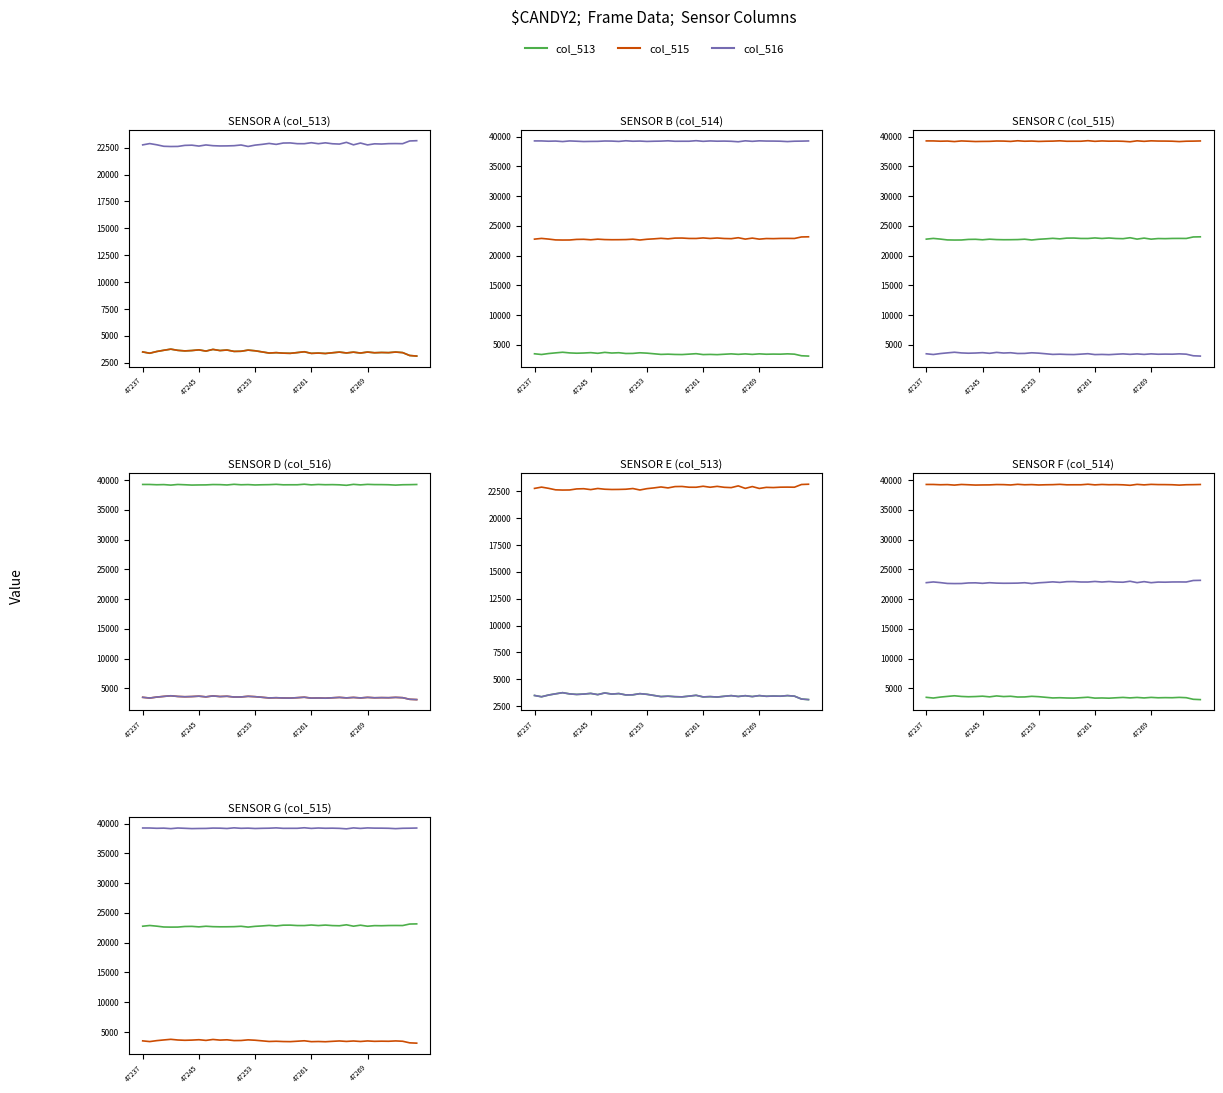

What is the spread (max minus min) of values at 47237?

35773